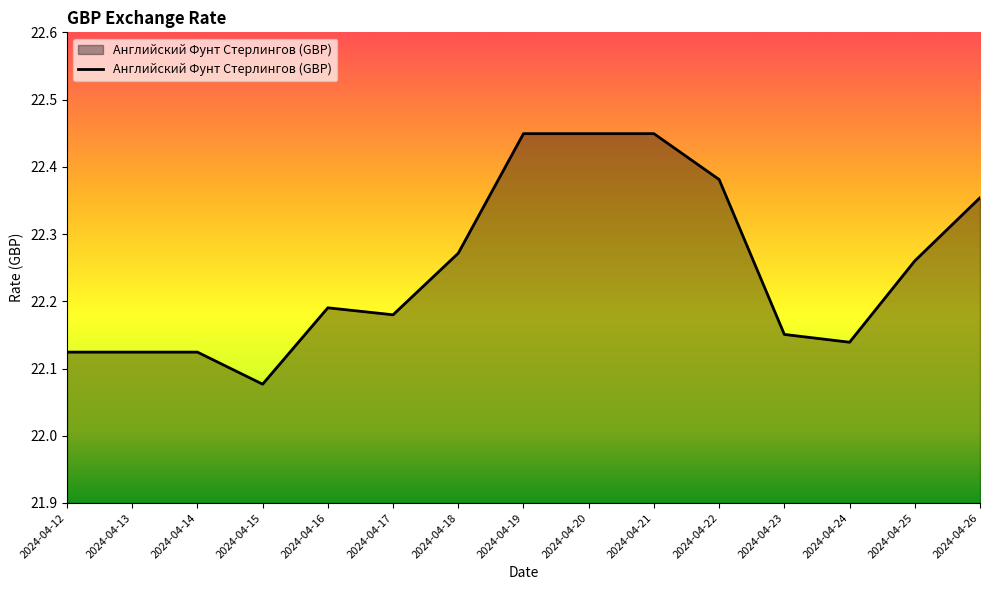

At which category does the chart reach its minimum across all series?

2024-04-15